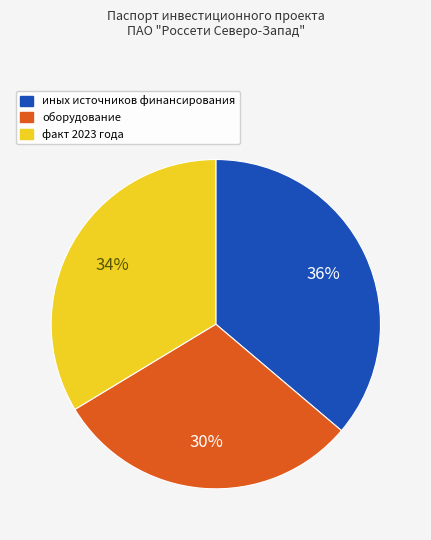

Rank the categories by value from lowest to highest.

оборудование, факт 2023 года, иных источников финансирования